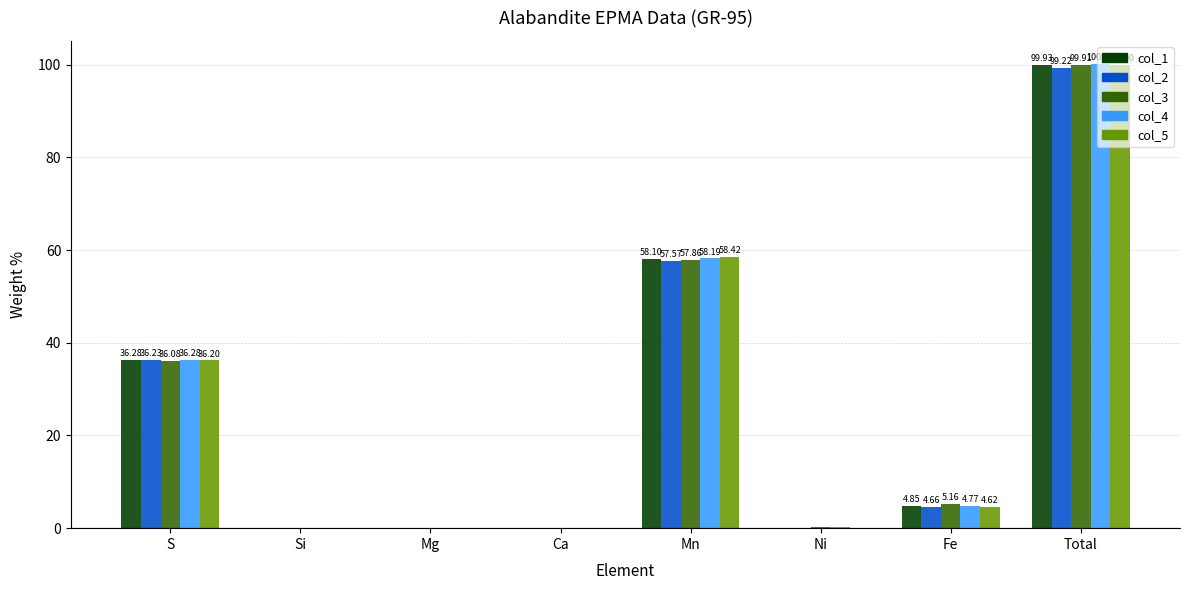

What is the sum of all col_5 values?

199.4